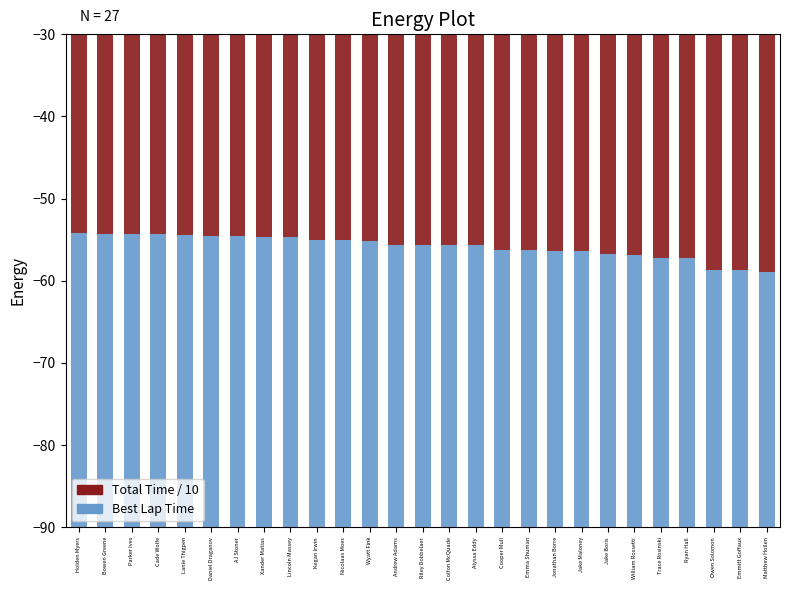

Where is Total Time / 10 nearest to the value -56?

Cooper Mull